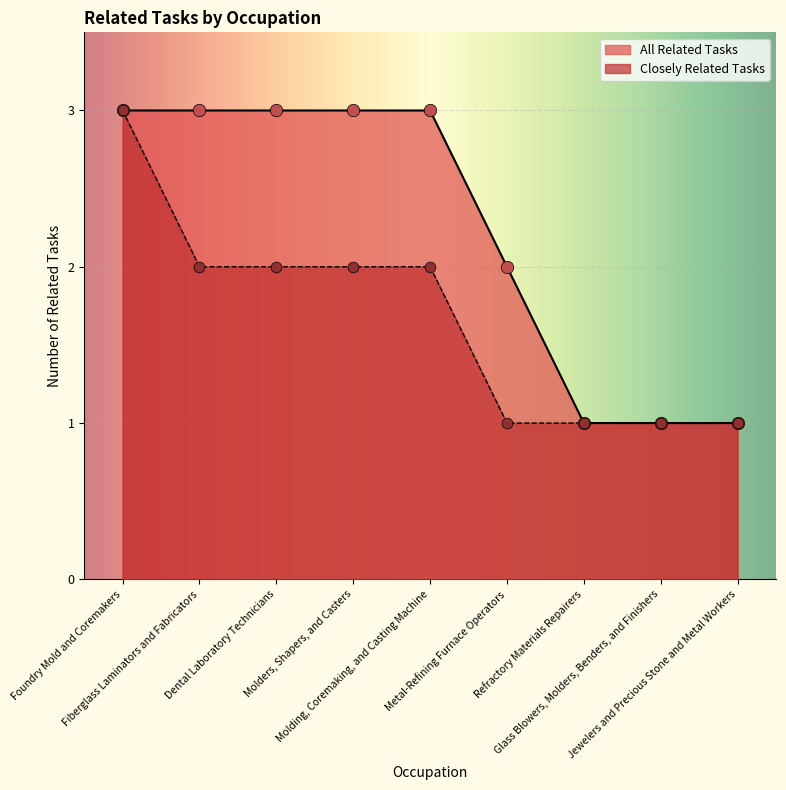

Between Metal-Refining Furnace Operators and Dental Laboratory Technicians, which is larger?

Dental Laboratory Technicians